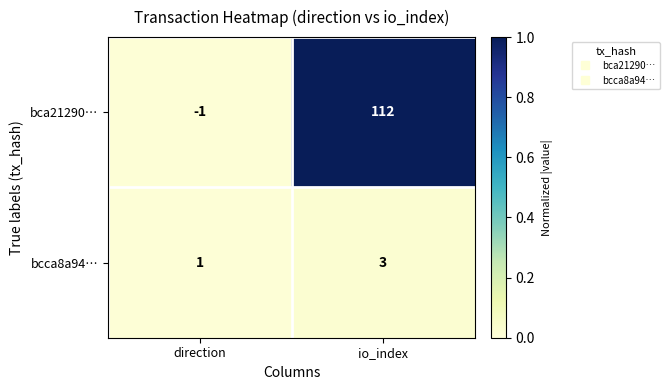

The bcca8a94… series shows 3 at io_index. True or false?

True